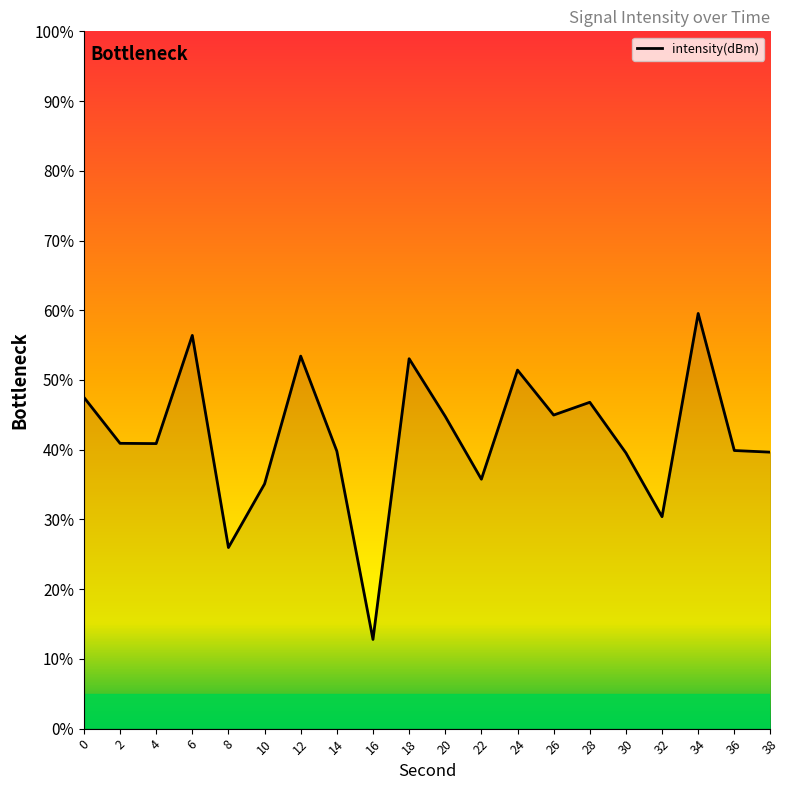

The value at 22 is 35.8. True or false?

True